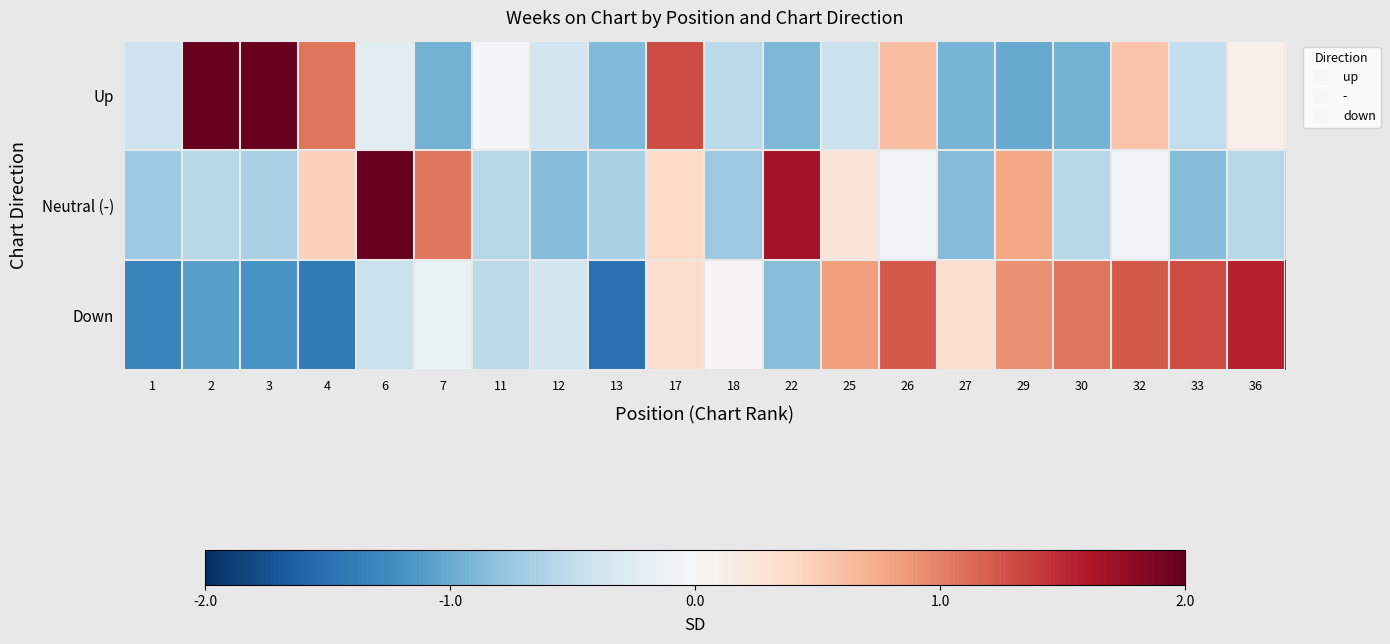

At how many categories does at least one series exceed 0?

16